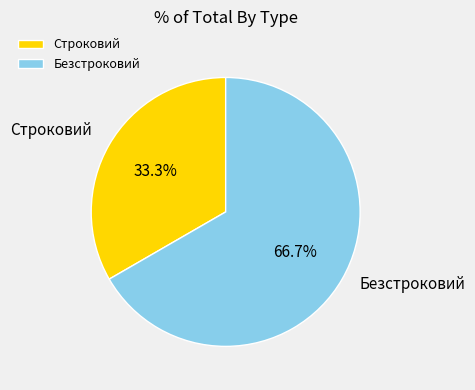

Which slice is the smallest?

Строковий